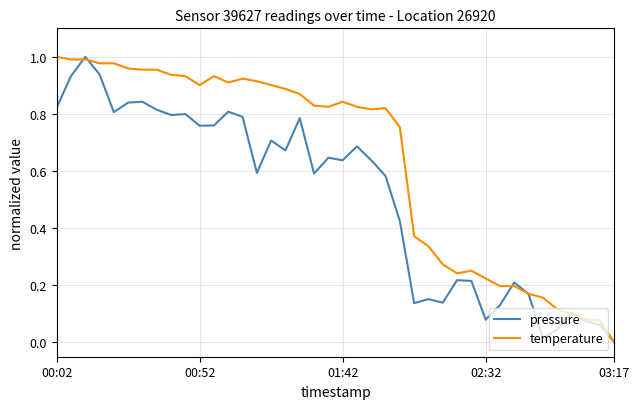

Which series has the largest total across all categories?

temperature